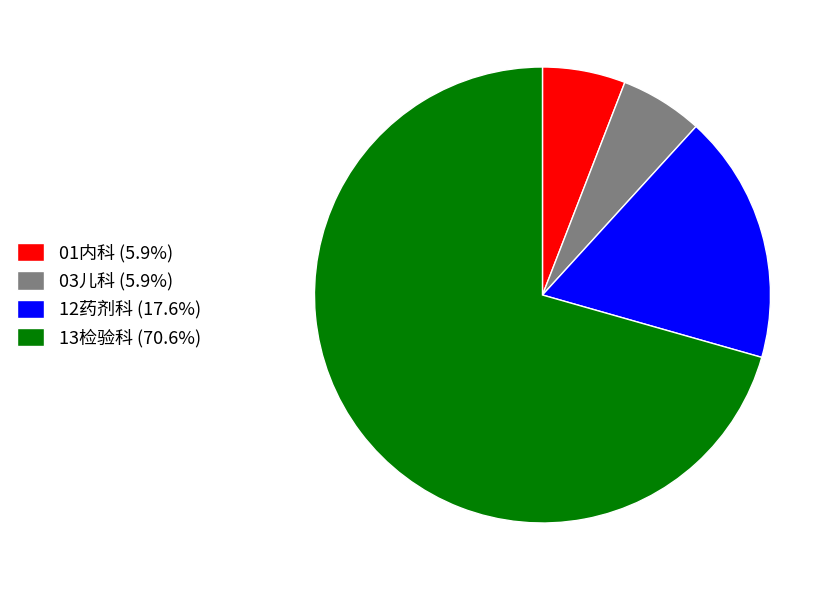

Does 12药剂科 (17.6%) represent more than half of the total?

No